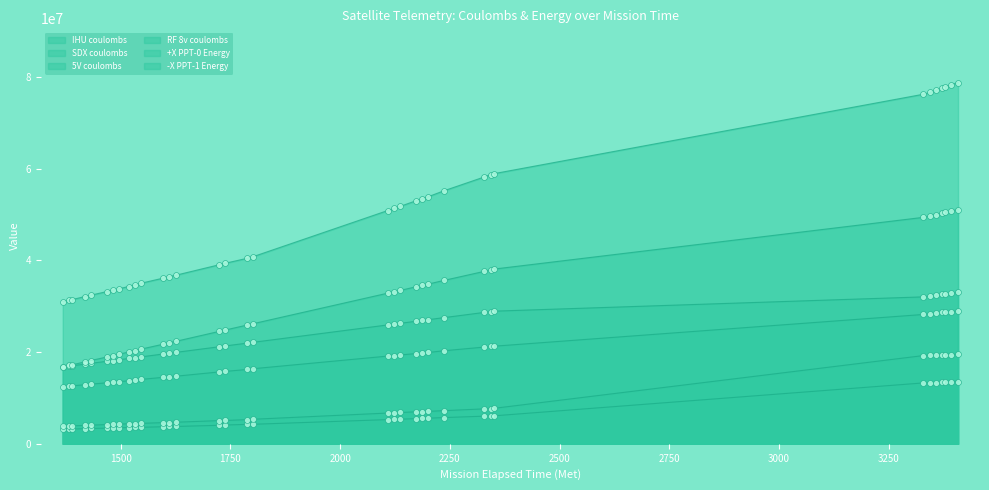

Which series reaches the maximum Y coordinate?

5V coulombs